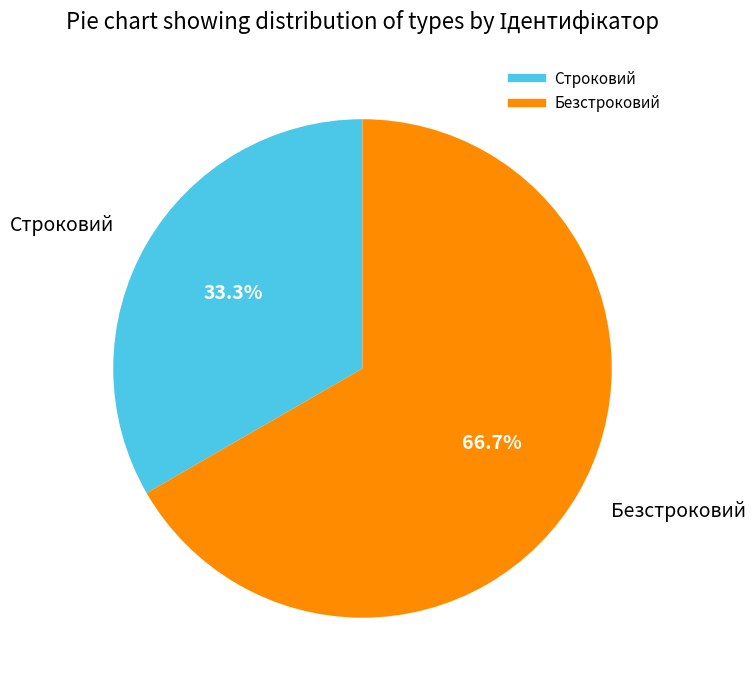

Count the number of slices in the pie.

2